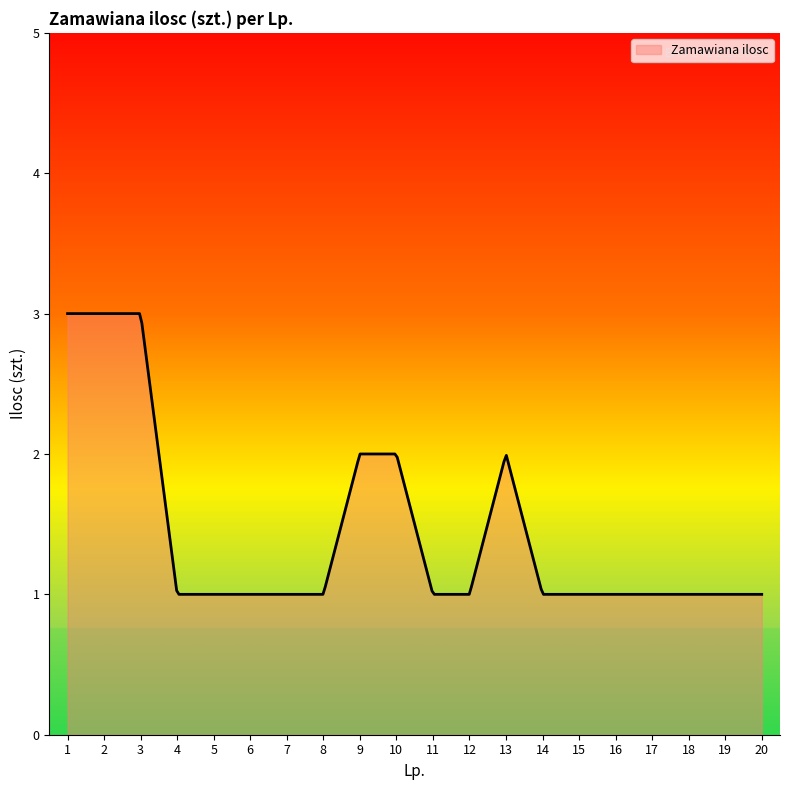

What is the minimum value shown in the chart?

1.0